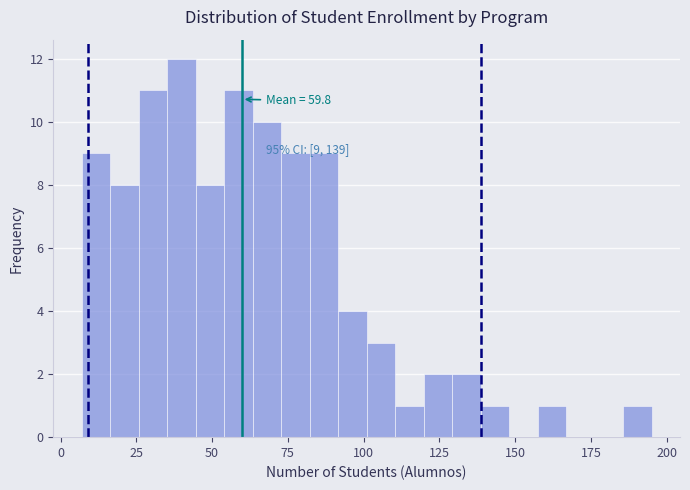

Read against the x-axis, roughly where is the centre of the tallest bar?

40